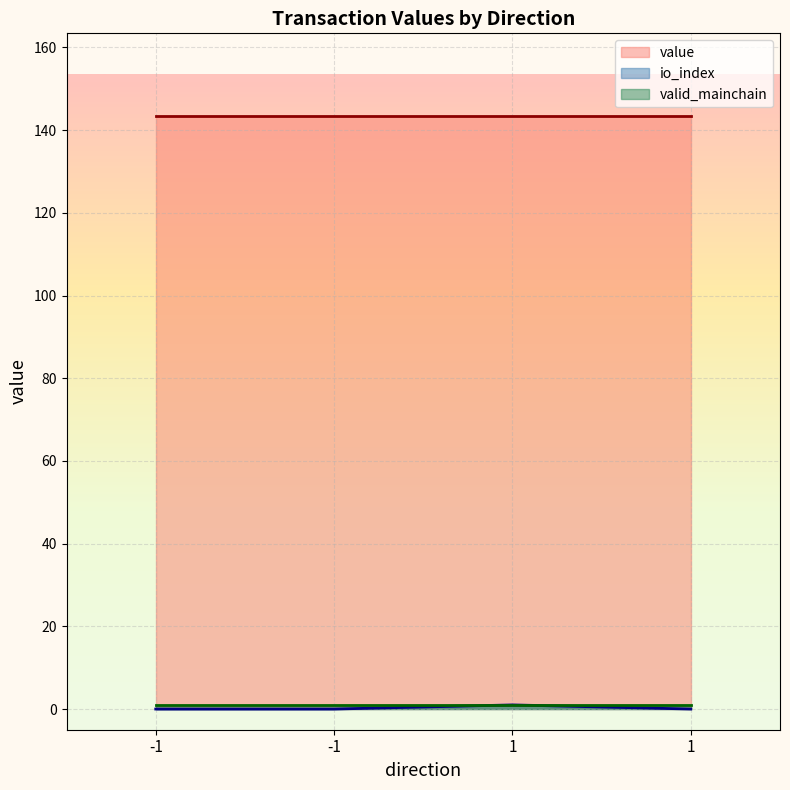

Reading left to right, what are all the values shown in this chart?

value: -1=143.4	-1=143.4	1=143.4	1=143.4
io_index: -1=0.0	-1=0.0	1=1.0	1=0.0
valid_mainchain: -1=1.0	-1=1.0	1=1.0	1=1.0